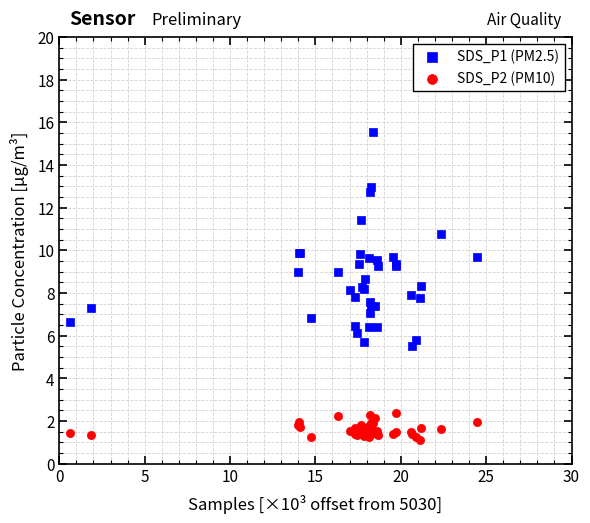

Which series contains the lowest Y value?

SDS_P2 (PM10)